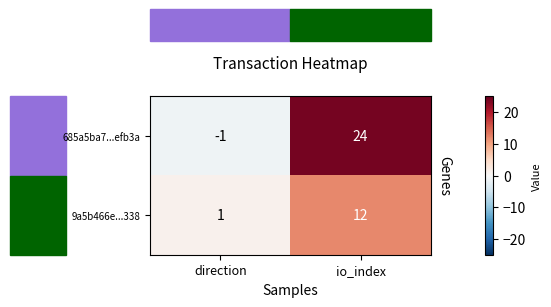

At which category is the sum across all series the highest?

io_index